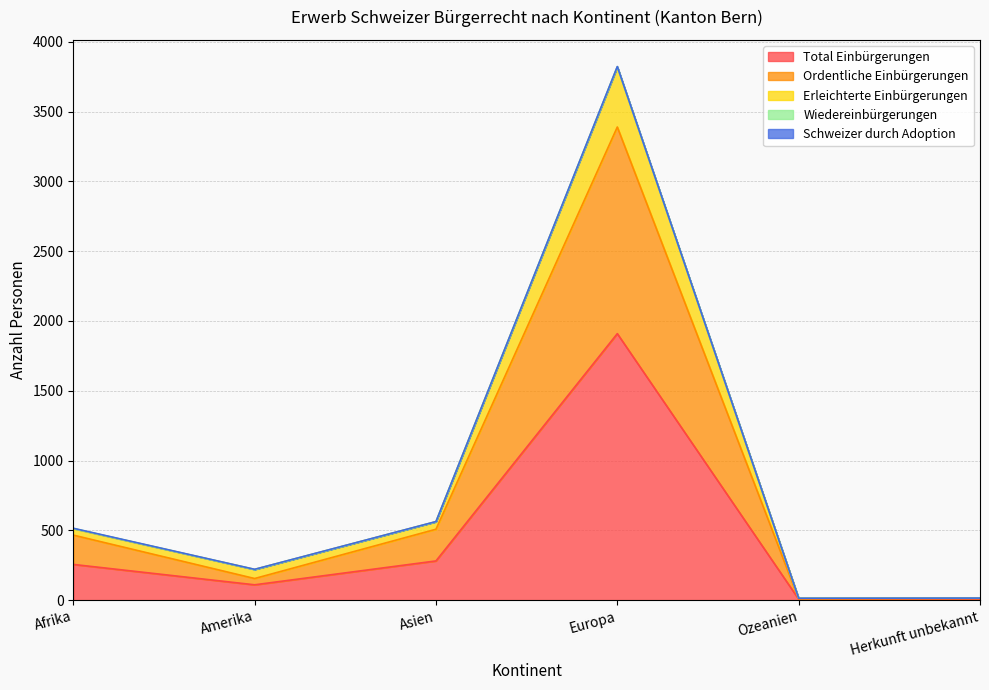

Which category has the highest value in the Total Einbürgerungen series?

Europa